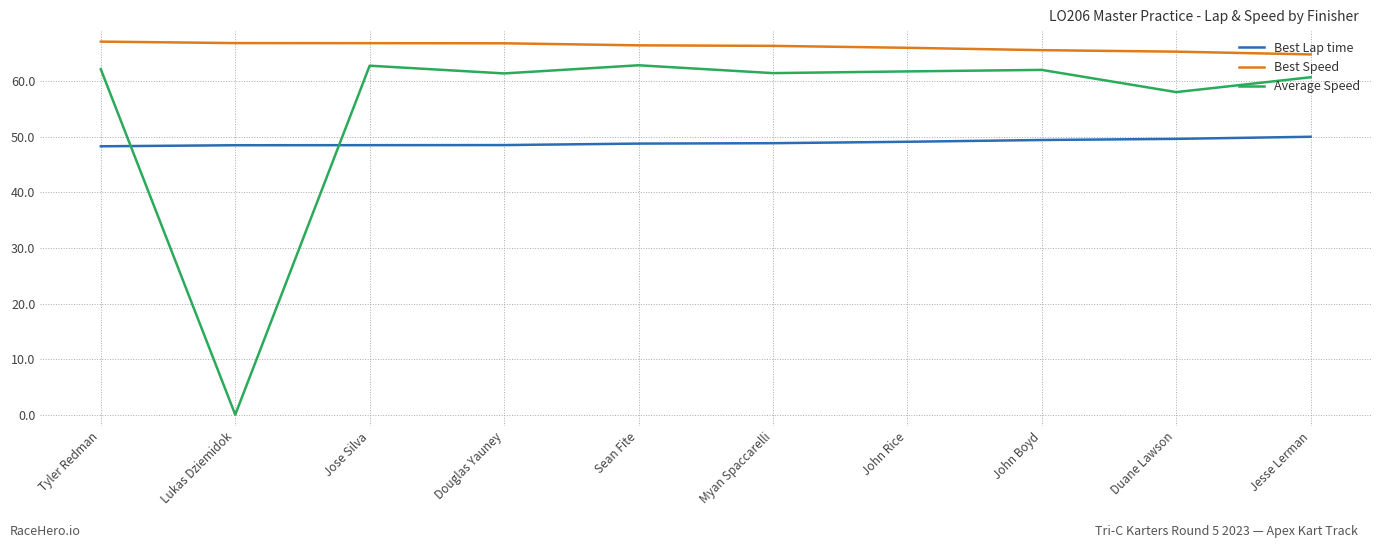

What position from the right is Tyler Redman?

10